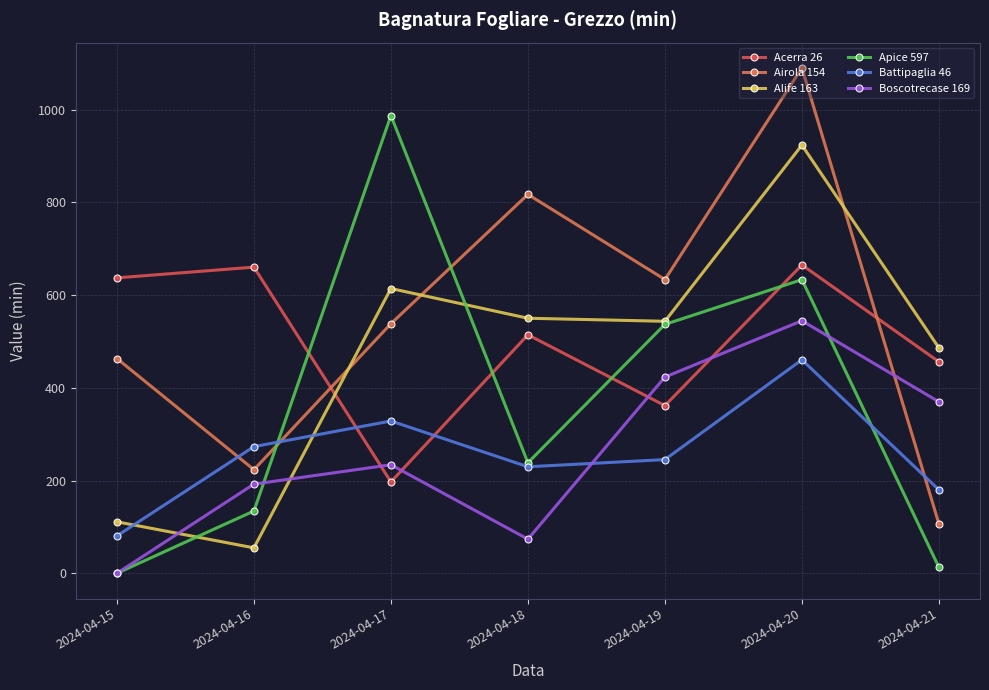

What is the approximate value of Battipaglia 46 at 2024-04-19?

245.2